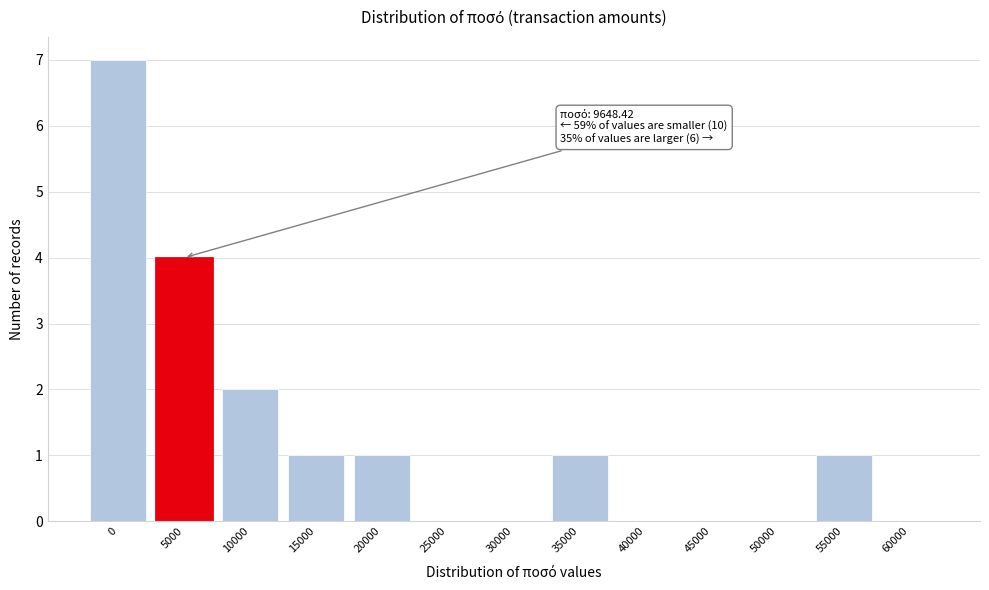

Reading left to right, extract all data points from this chart.

0=7	5000=4	10000=2	15000=1	20000=1	25000=0	30000=0	35000=1	40000=0	45000=0	50000=0	55000=1	60000=0